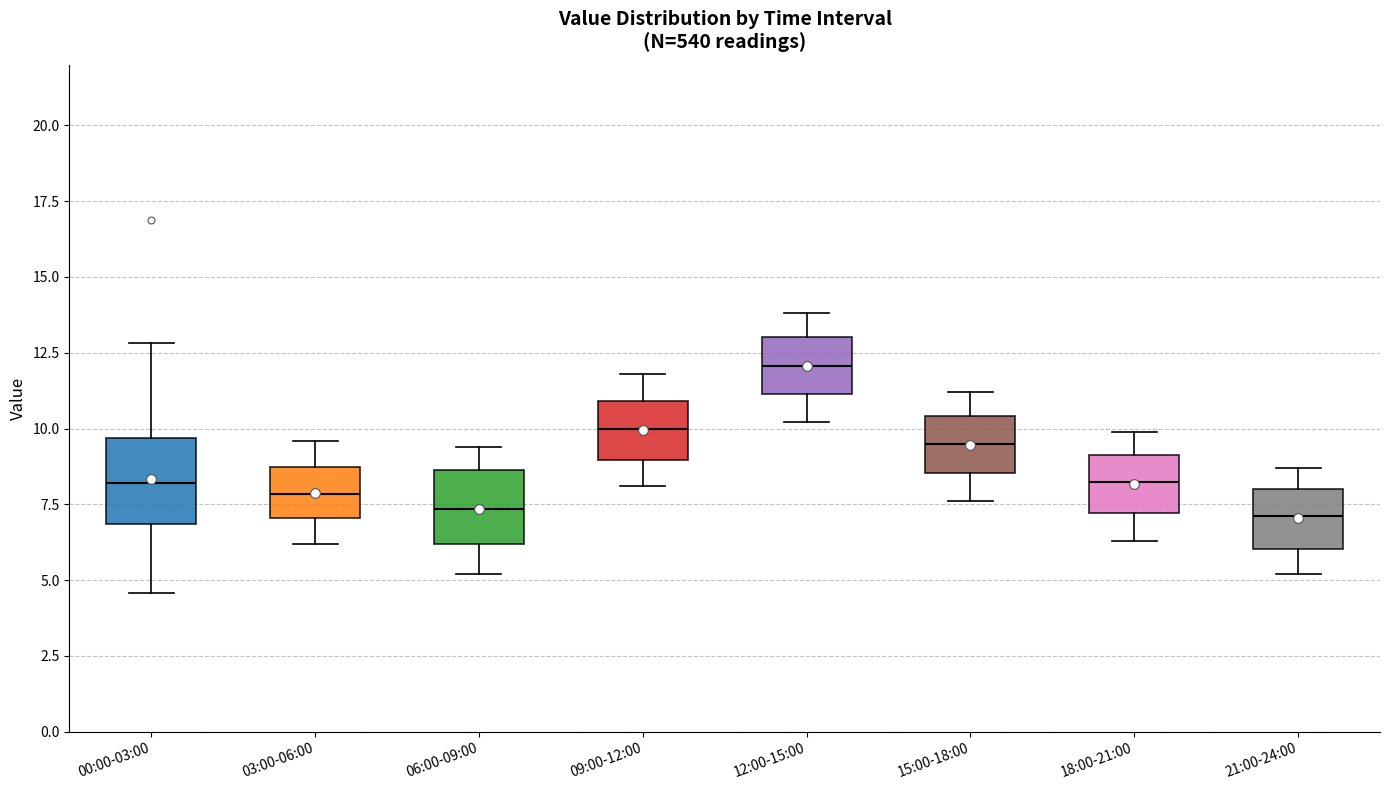

Which box's median line is the highest?

12:00-15:00